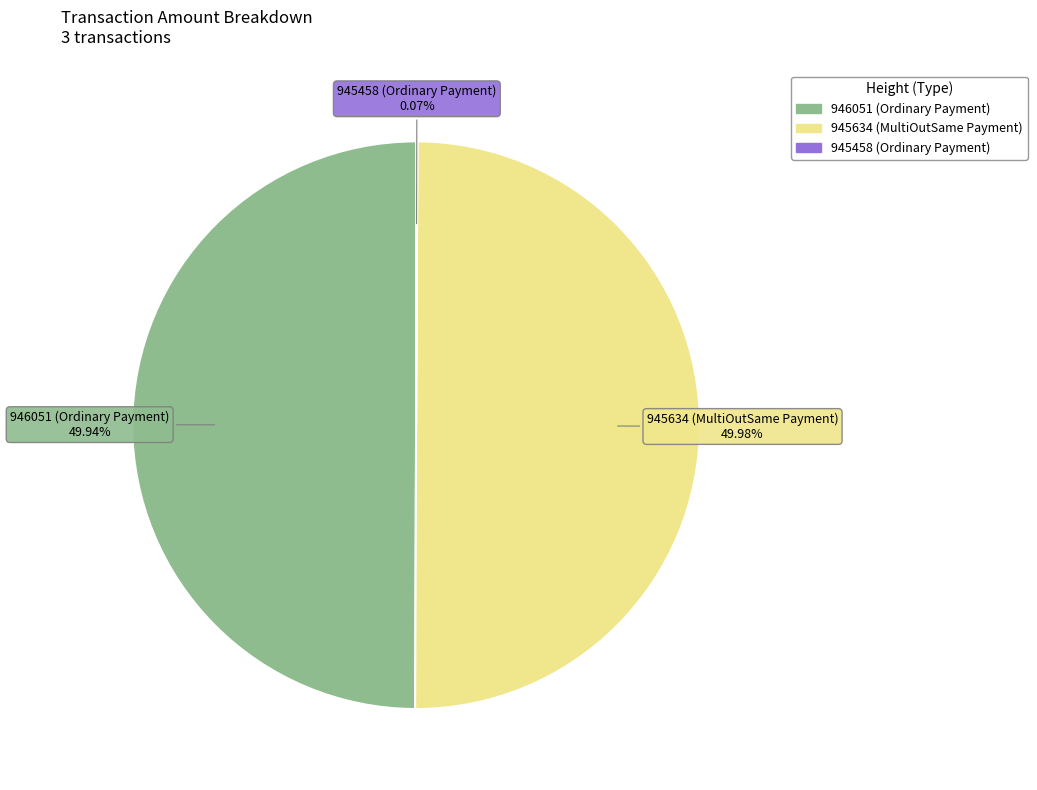

Is the sum of 945634 (MultiOutSame Payment) and 946051 (Ordinary Payment) greater than half?

Yes